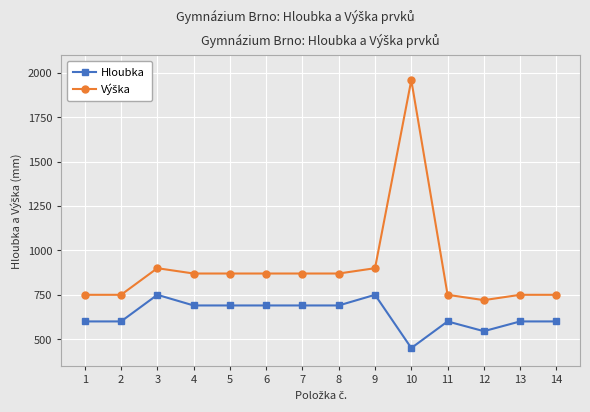

What is the smallest value displayed?

450